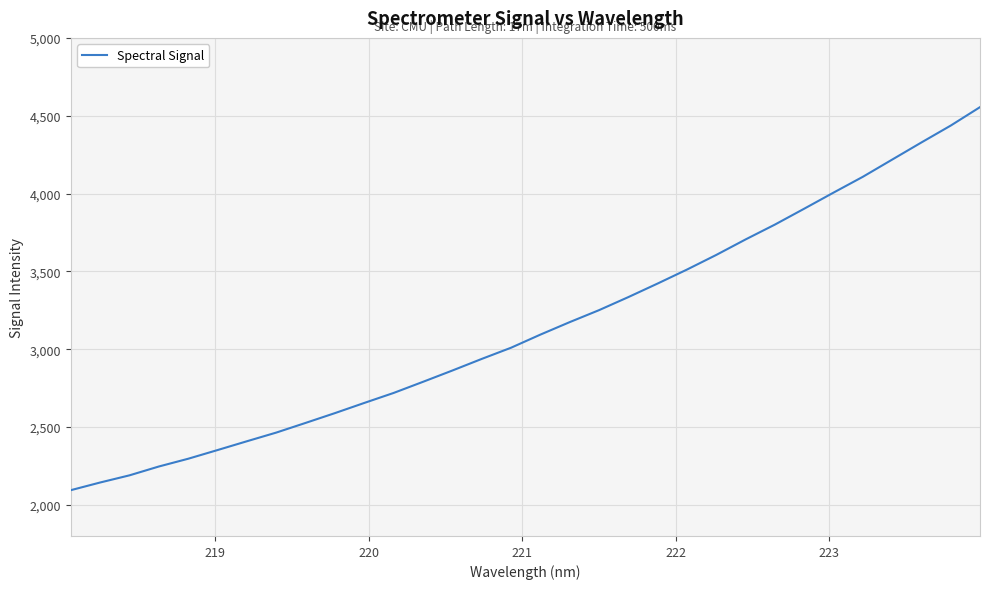

What is the smallest value displayed?

2094.2